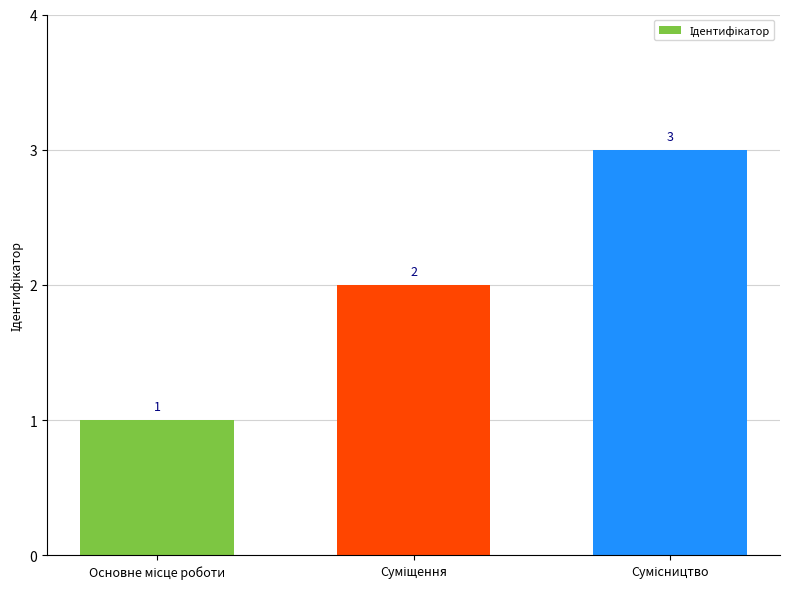

Reading left to right, what are all the values shown in this chart?

1	2	3